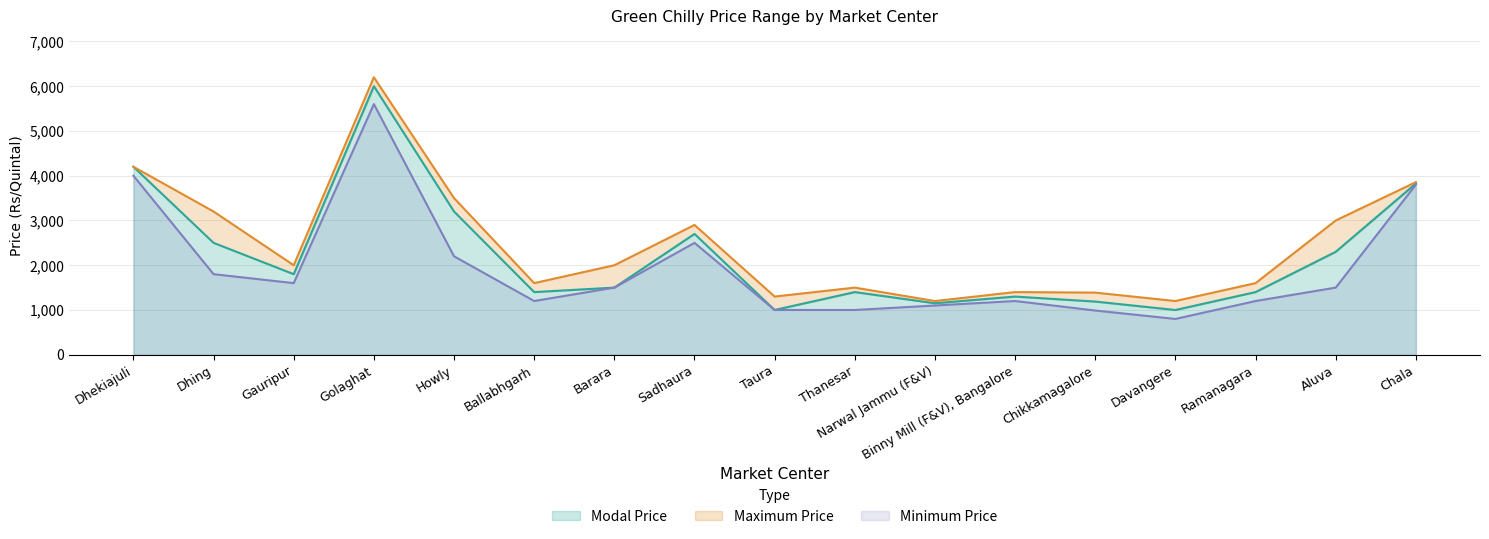

Is the value of Maximum Price at Howly greater than the value of Minimum Price at Taura?

Yes